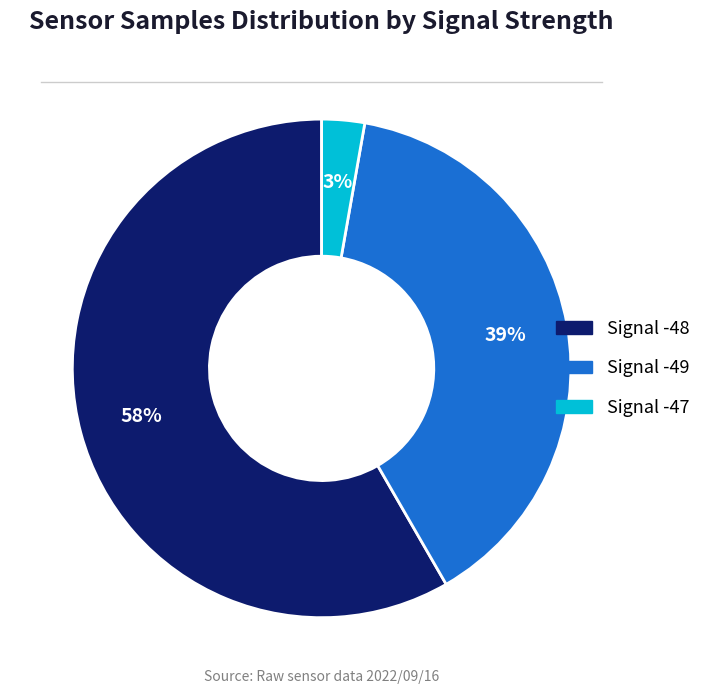

Is there a majority slice in this chart?

Yes